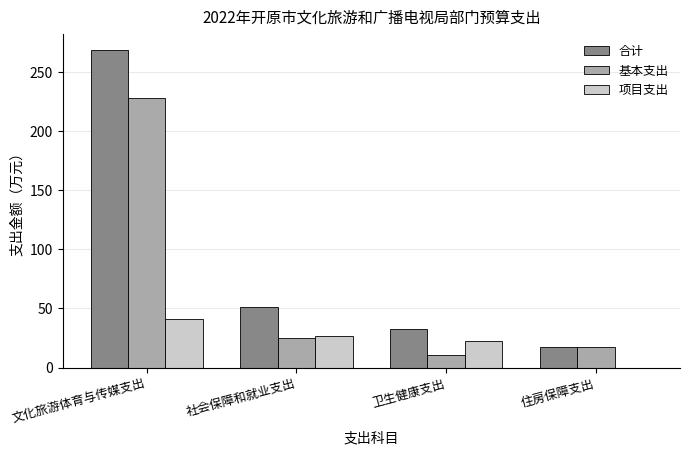

How many groups of bars are there?

4